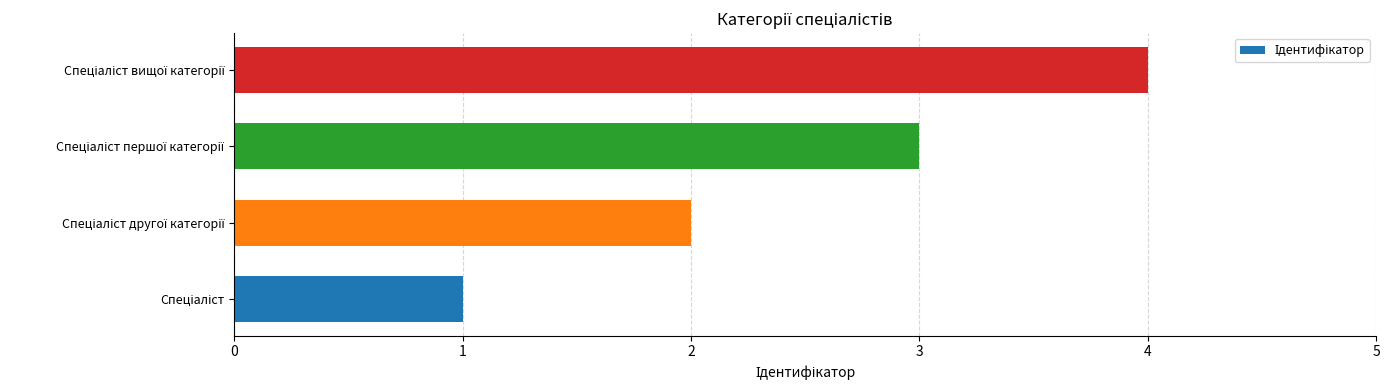

What is the sum of all values?

10